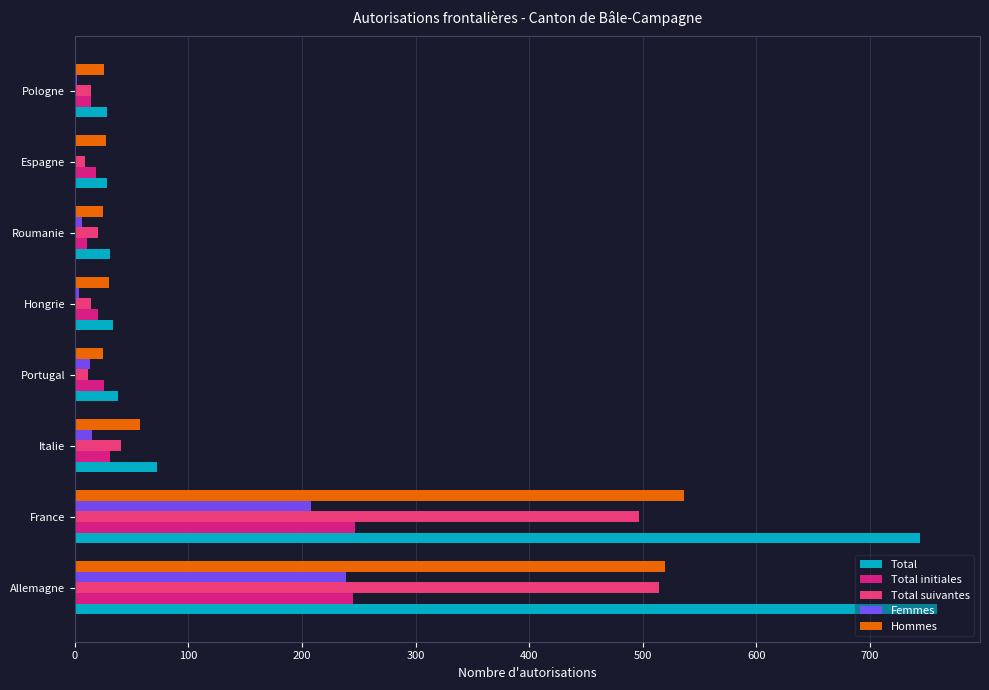

The Total initiales series shows 31 at Italie. True or false?

True